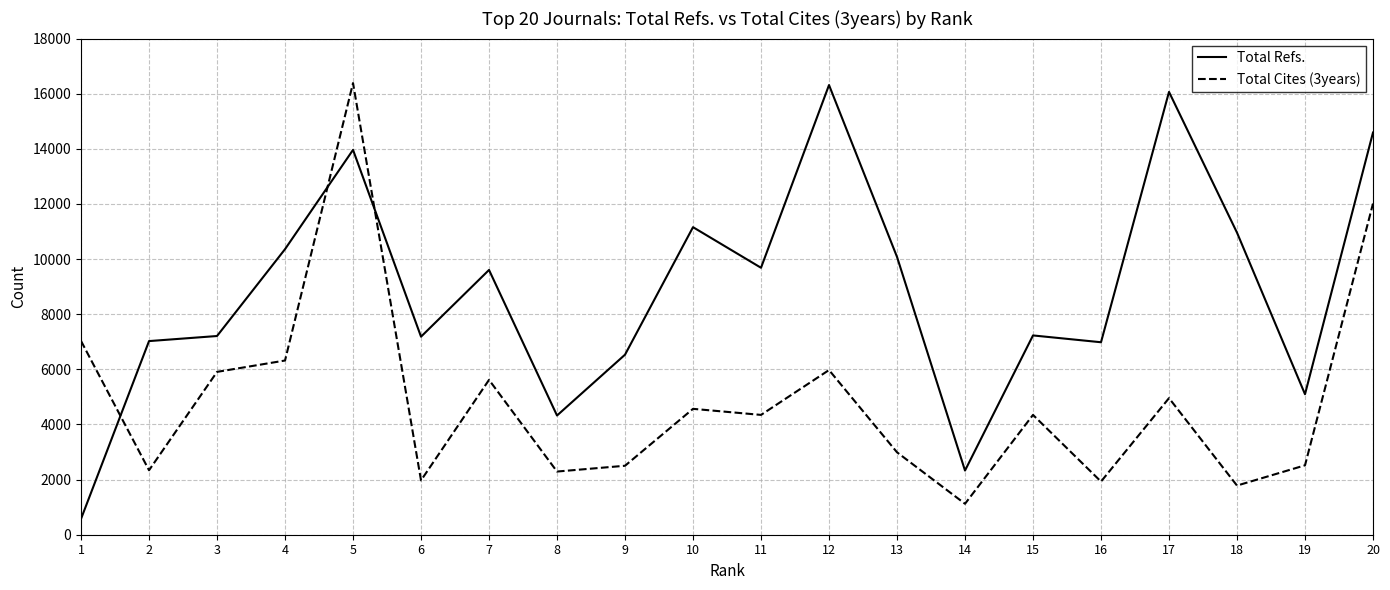

At which label is Total Cites (3years) closest to 8754?

1